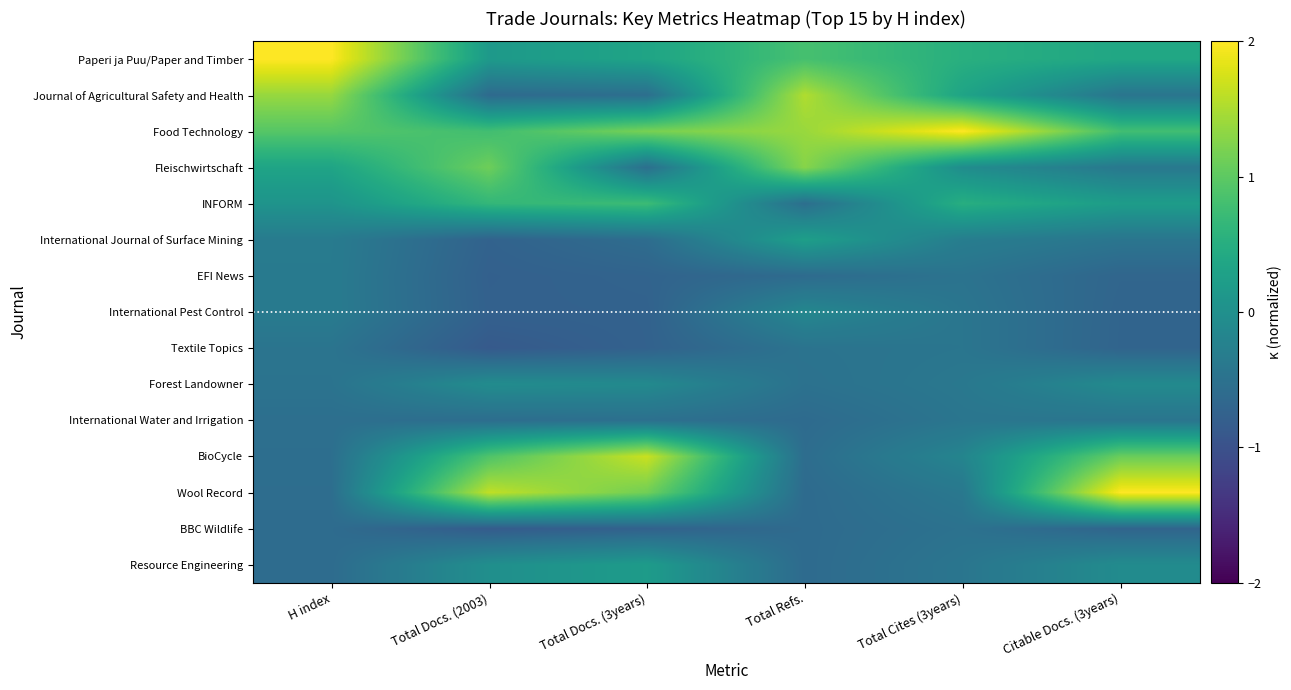

Reading left to right, transcribe all the data shown in this chart.

Paperi ja Puu/Paper and Timber: H index=2.0	Total Docs. (2003)=0.2	Total Docs. (3years)=0.3	Total Refs.=0.8	Total Cites (3years)=0.5	Citable Docs. (3years)=0.4
Journal of Agricultural Safety and Health: H index=1.4	Total Docs. (2003)=-0.6	Total Docs. (3years)=-0.5	Total Refs.=1.5	Total Cites (3years)=0.3	Citable Docs. (3years)=-0.4
Food Technology: H index=0.9	Total Docs. (2003)=0.8	Total Docs. (3years)=1.2	Total Refs.=1.4	Total Cites (3years)=2.0	Citable Docs. (3years)=0.8
Fleischwirtschaft: H index=0.3	Total Docs. (2003)=1.1	Total Docs. (3years)=-0.5	Total Refs.=1.3	Total Cites (3years)=-0.1	Citable Docs. (3years)=-0.4
INFORM: H index=0.1	Total Docs. (2003)=0.7	Total Docs. (3years)=0.7	Total Refs.=-0.5	Total Cites (3years)=0.5	Citable Docs. (3years)=0.2
International Journal of Surface Mining: H index=-0.3	Total Docs. (2003)=-0.7	Total Docs. (3years)=-0.6	Total Refs.=0.2	Total Cites (3years)=-0.3	Citable Docs. (3years)=-0.4
EFI News: H index=-0.3	Total Docs. (2003)=-0.8	Total Docs. (3years)=-0.7	Total Refs.=-0.6	Total Cites (3years)=-0.5	Citable Docs. (3years)=-0.7
International Pest Control: H index=-0.3	Total Docs. (2003)=-0.8	Total Docs. (3years)=-0.7	Total Refs.=-0.1	Total Cites (3years)=-0.4	Citable Docs. (3years)=-0.7
Textile Topics: H index=-0.5	Total Docs. (2003)=-0.9	Total Docs. (3years)=-0.7	Total Refs.=-0.5	Total Cites (3years)=-0.4	Citable Docs. (3years)=-0.7
Forest Landowner: H index=-0.5	Total Docs. (2003)=-0.1	Total Docs. (3years)=-0.1	Total Refs.=-0.5	Total Cites (3years)=-0.4	Citable Docs. (3years)=-0.1
International Water and Irrigation: H index=-0.5	Total Docs. (2003)=-0.6	Total Docs. (3years)=-0.5	Total Refs.=-0.6	Total Cites (3years)=-0.4	Citable Docs. (3years)=-0.4
BioCycle: H index=-0.5	Total Docs. (2003)=0.9	Total Docs. (3years)=1.7	Total Refs.=-0.6	Total Cites (3years)=-0.2	Citable Docs. (3years)=1.1
Wool Record: H index=-0.6	Total Docs. (2003)=1.6	Total Docs. (3years)=1.1	Total Refs.=-0.6	Total Cites (3years)=-0.4	Citable Docs. (3years)=2.0
BBC Wildlife: H index=-0.6	Total Docs. (2003)=-0.8	Total Docs. (3years)=-0.7	Total Refs.=-0.6	Total Cites (3years)=-0.5	Citable Docs. (3years)=-0.7
Resource Engineering: H index=-0.6	Total Docs. (2003)=-0.0	Total Docs. (3years)=0.2	Total Refs.=-0.6	Total Cites (3years)=-0.4	Citable Docs. (3years)=-0.1